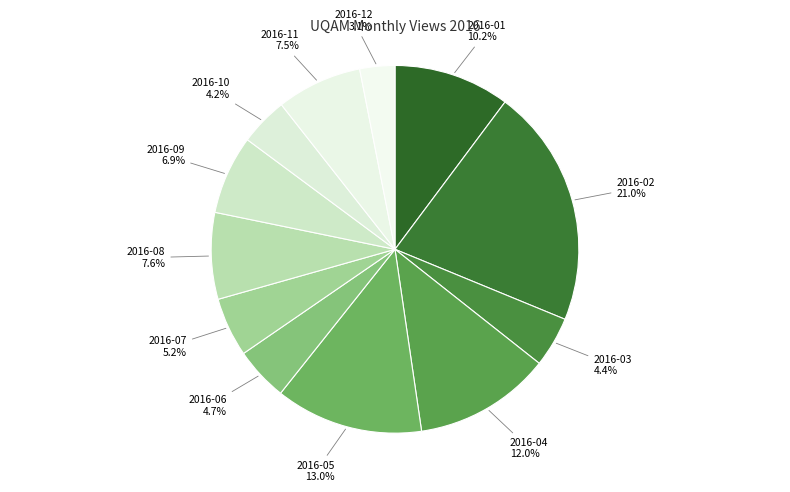

How many slices are in this pie chart?

12